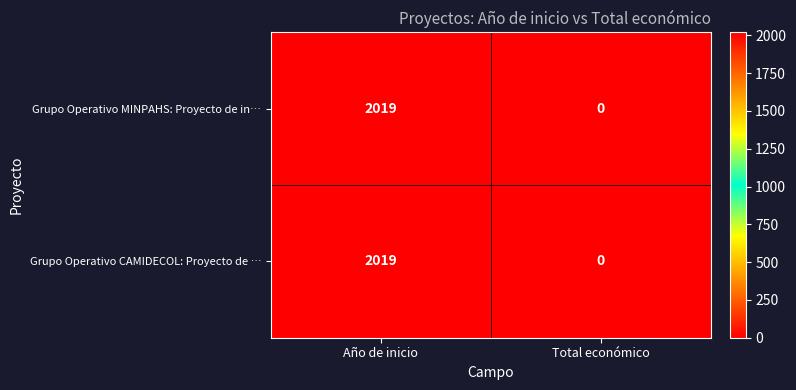

Is it true that Grupo Operativo CAMIDECOL: Proyecto de … equals 2019 at Año de inicio?

True